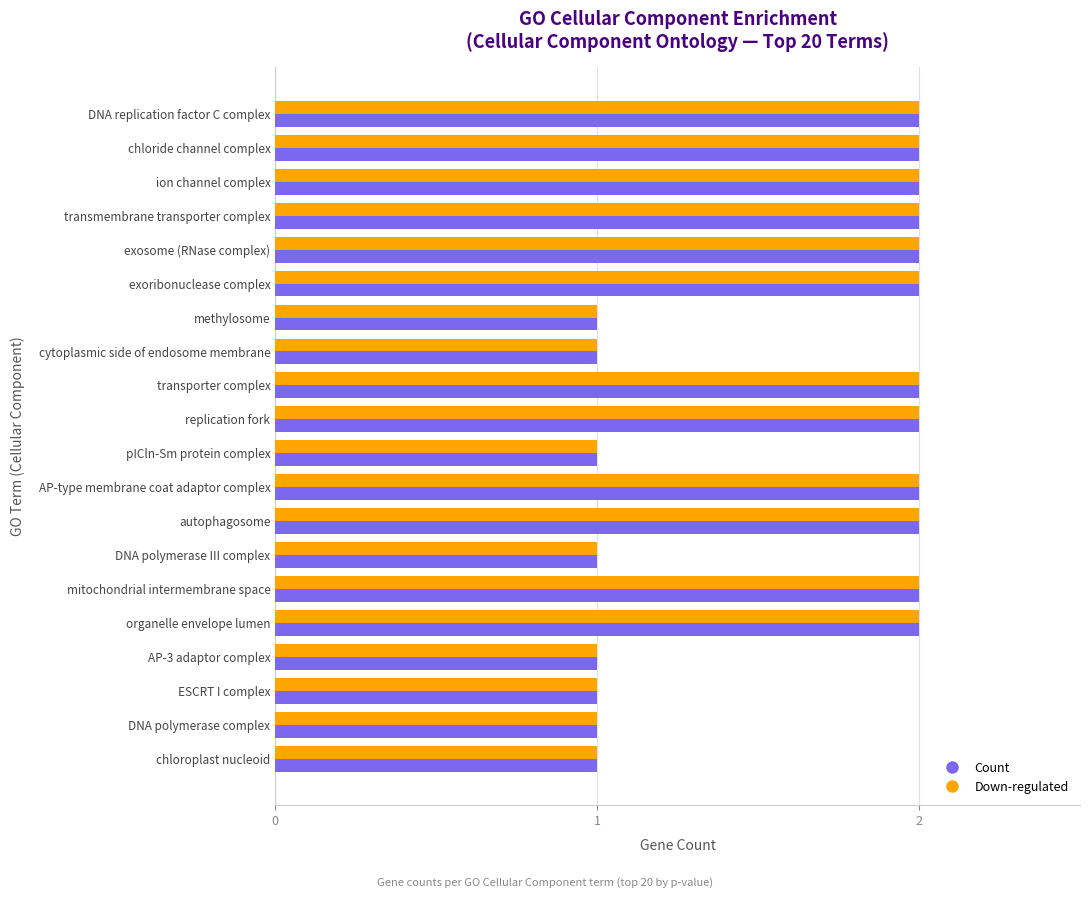

What is the sum of all Down-regulated values?

32